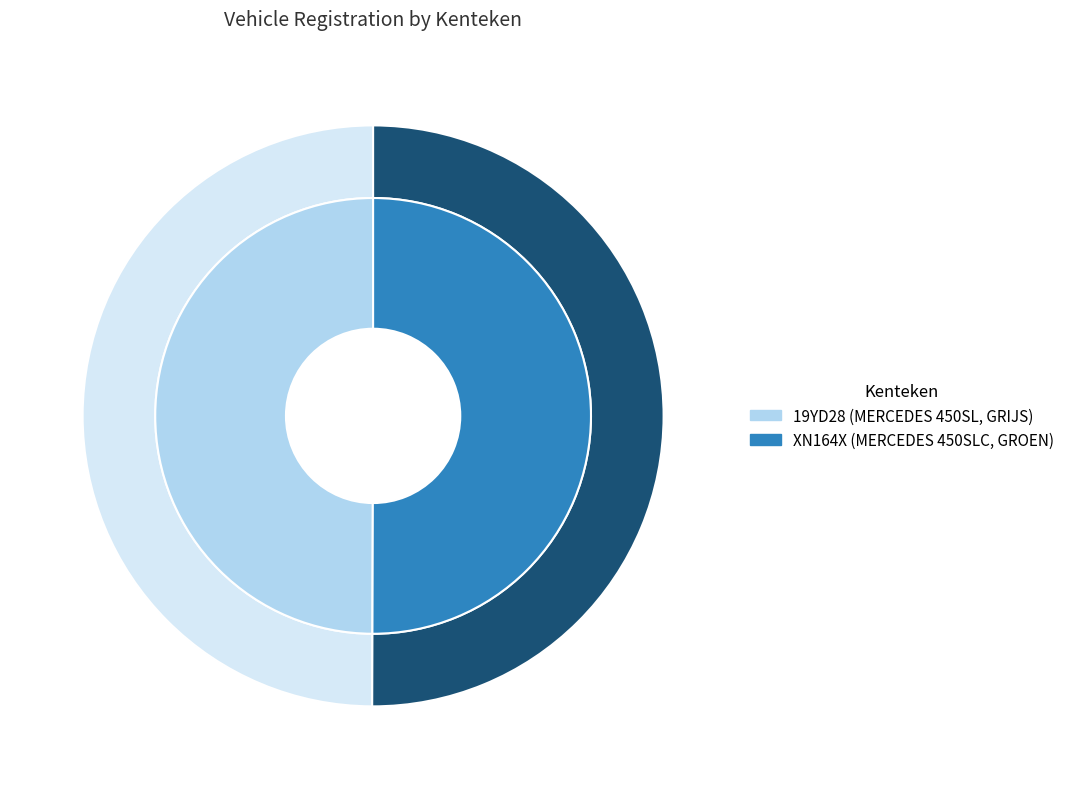

The 19YD28 slice represents 50% of the pie. True or false?

True